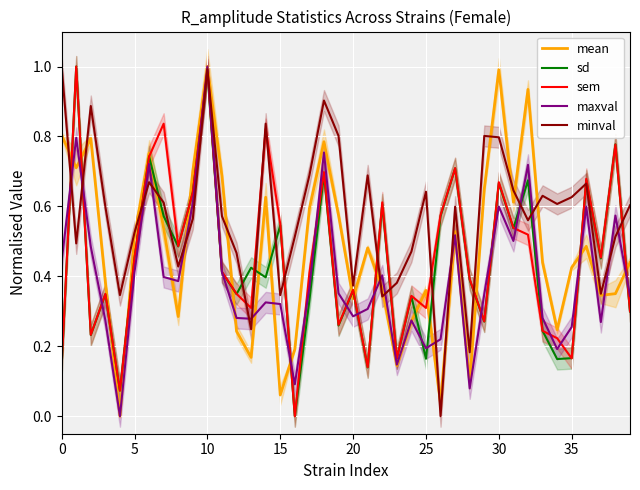

In minval, how many points are higher than both neighbors (excluding endpoints)?

11